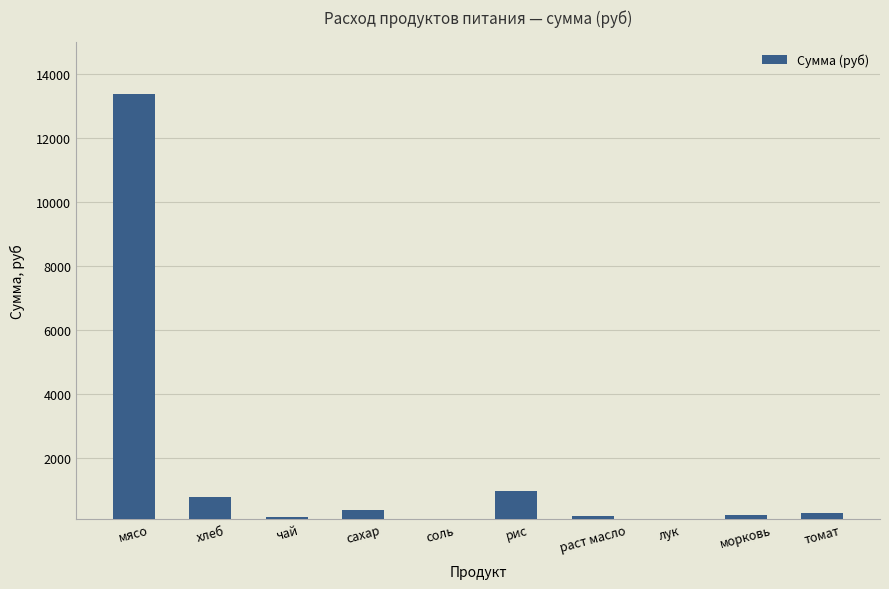

What is the difference between the values at морковь and соль?

196.6